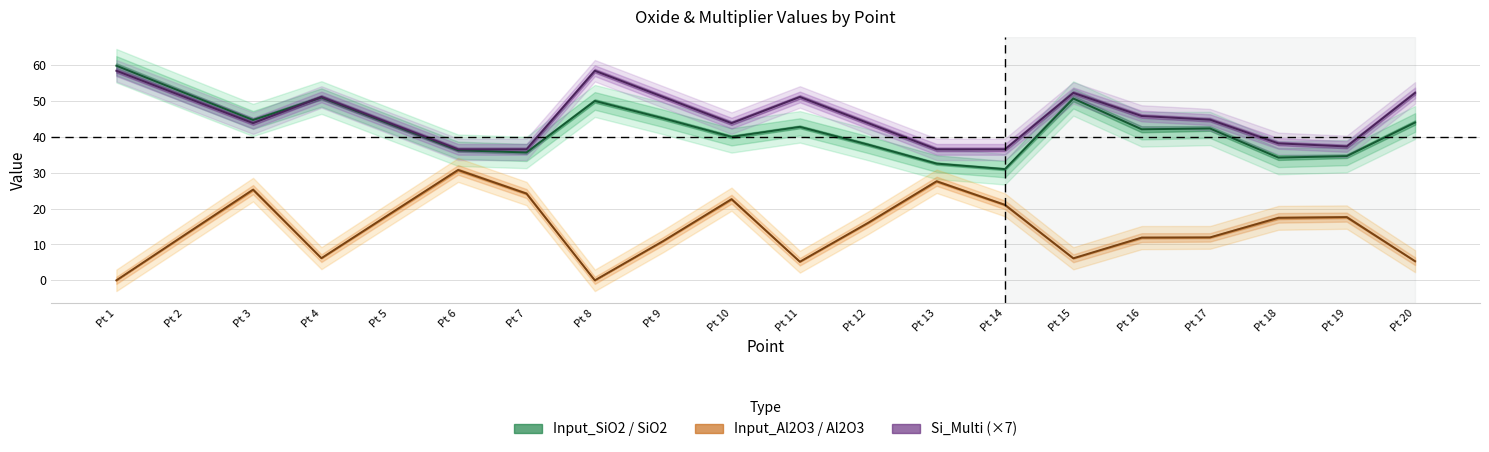

Where is Input_SiO2 nearest to the value 45?

Pt 9